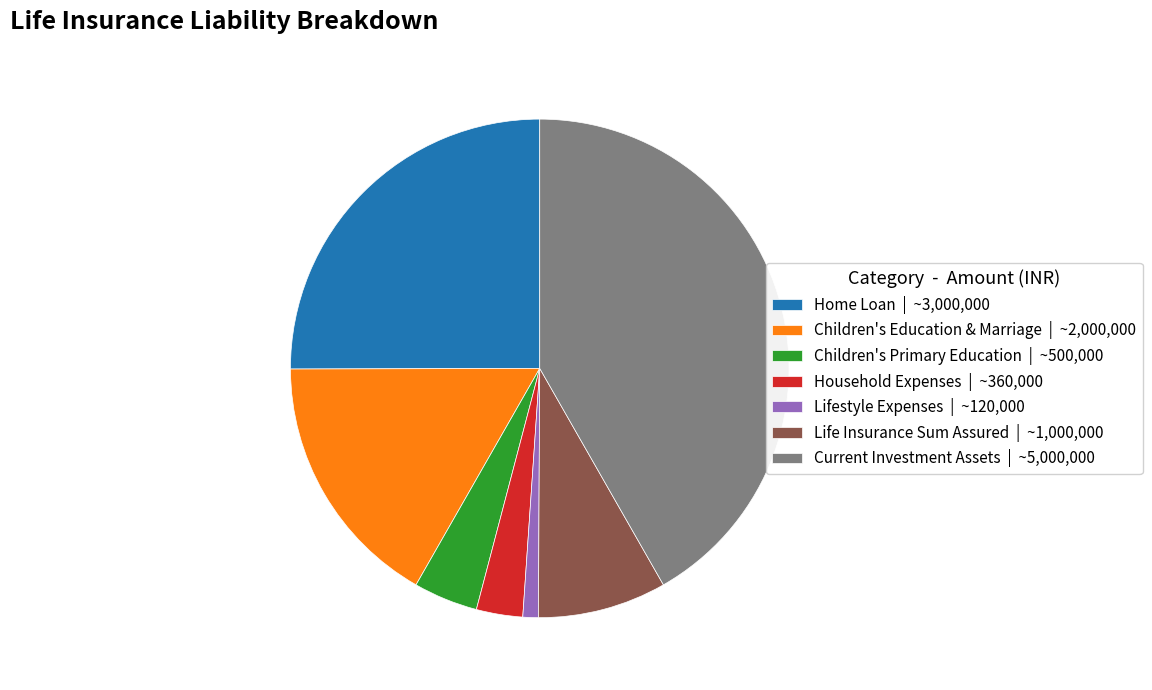

True or false: Lifestyle Expenses | ~120,000 accounts for 11% of the total.

False